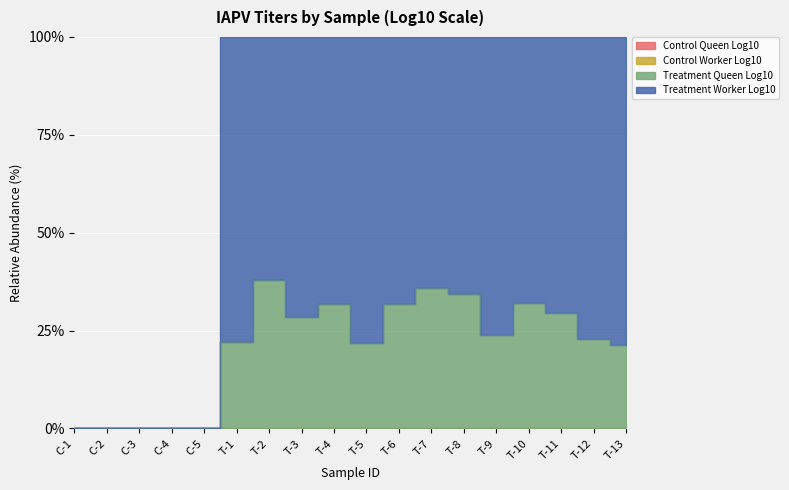

What is the difference between the highest and lowest values at T-5?

78.1